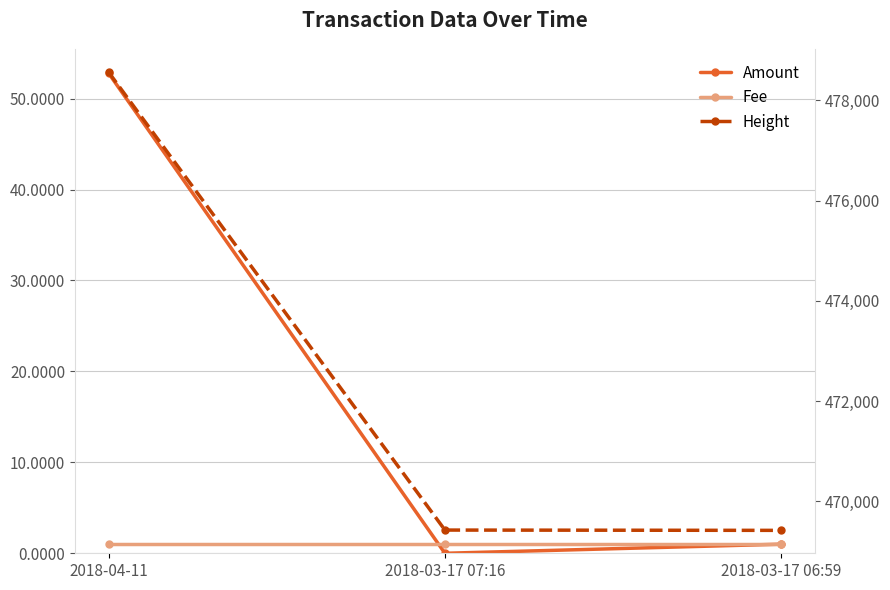

The value of Height at 2018-04-11 is 235937.1. True or false?

False